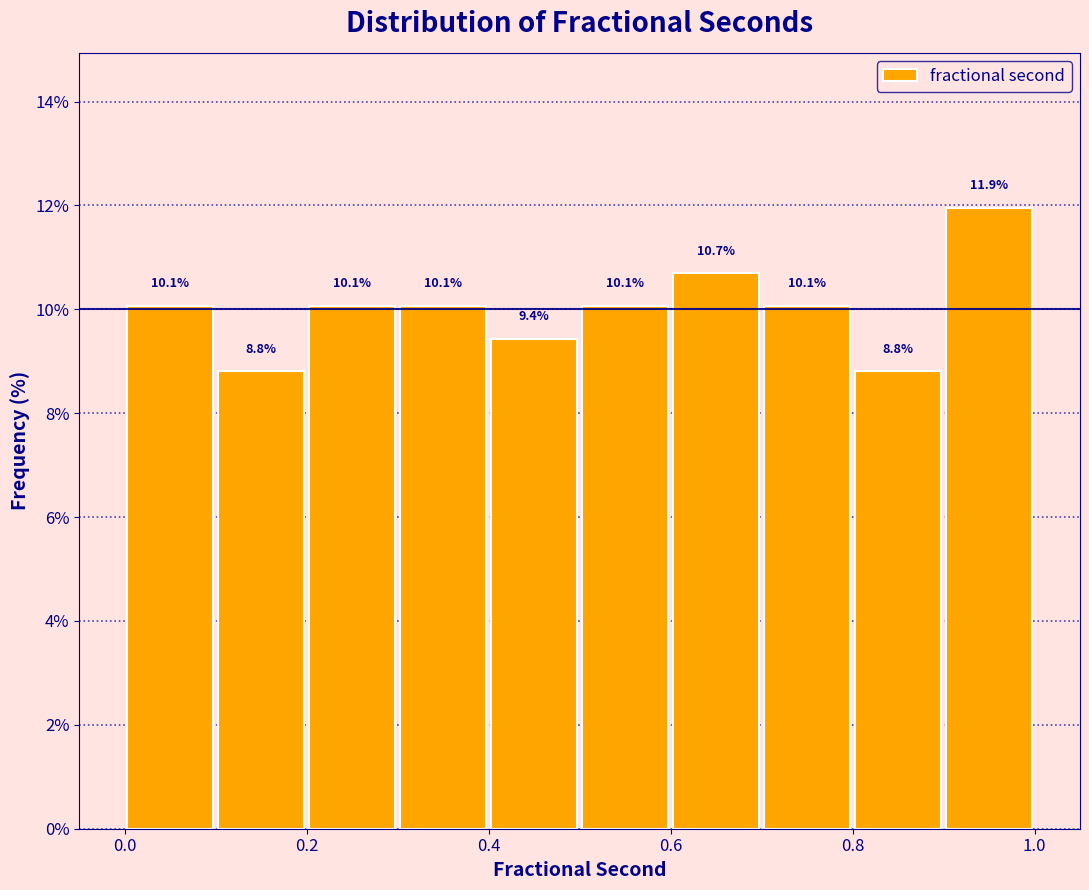

What is the height of the bar covering 0.9 to 1.0 on the x-axis?

11.9